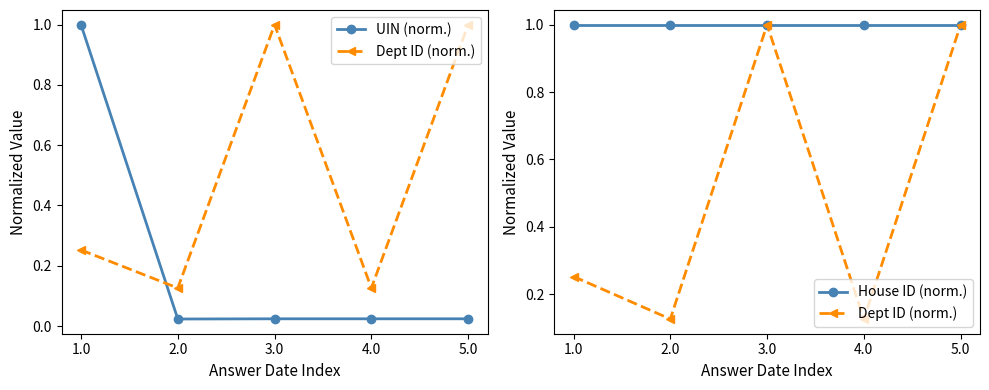

True or false: House ID (norm.) and Dept ID (norm.) cross at least once.

False